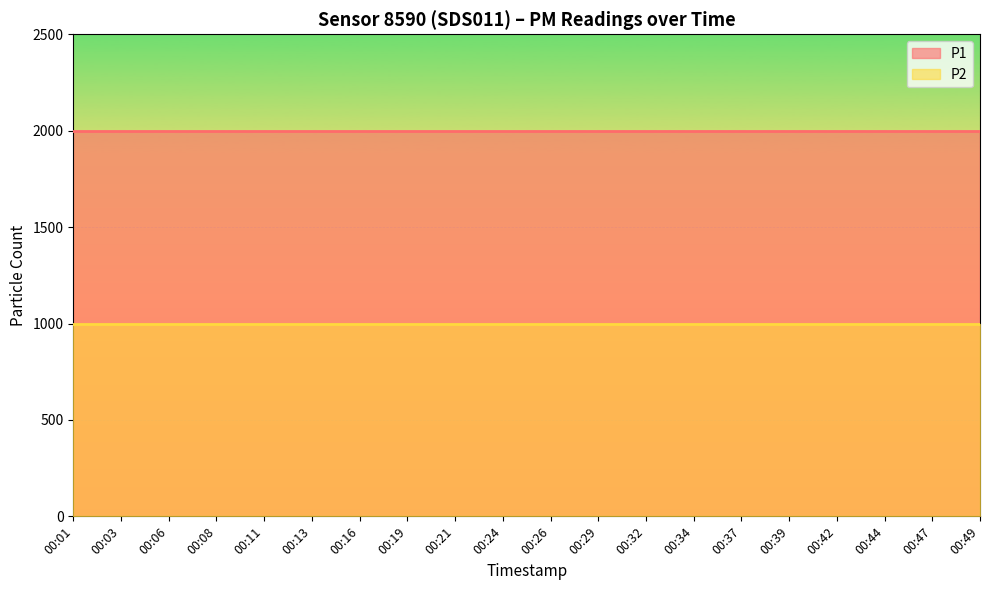

Count the number of data series in this chart.

2